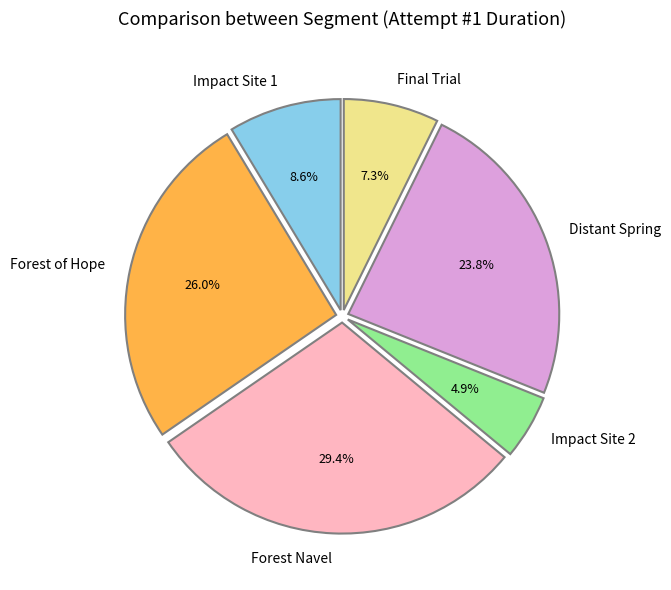

Count the number of slices in the pie.

6